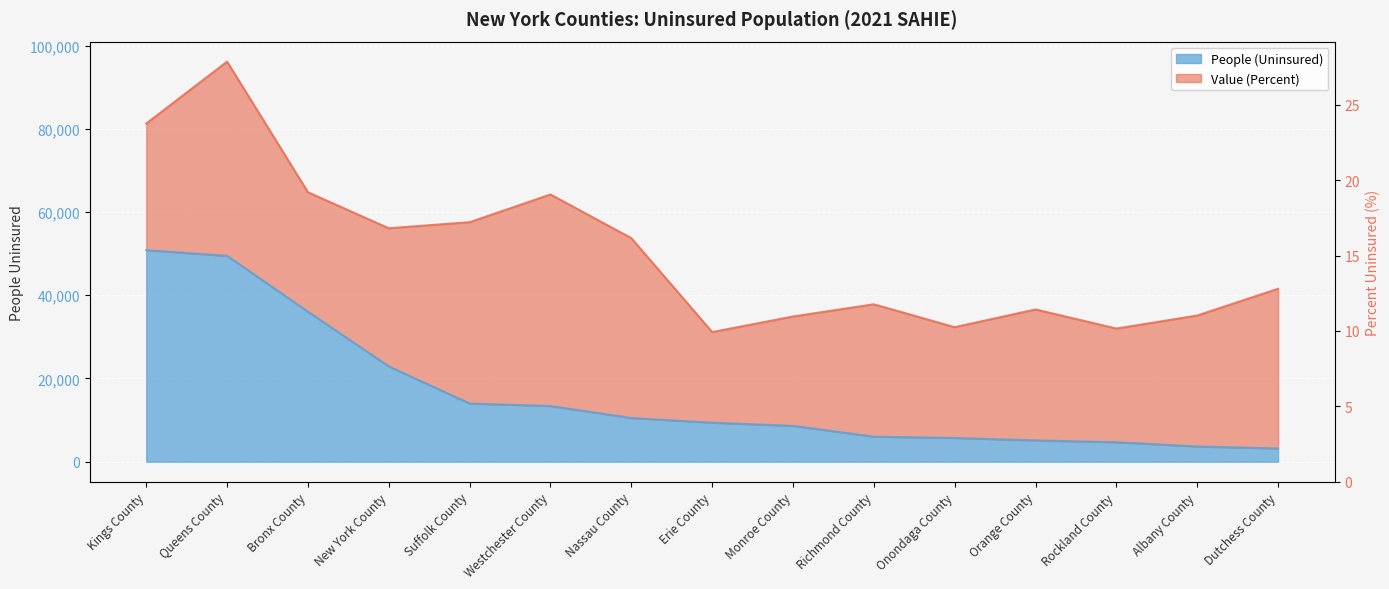

List the labels in order of value, smallest first.

Dutchess County, Albany County, Rockland County, Orange County, Onondaga County, Richmond County, Monroe County, Erie County, Nassau County, Westchester County, Suffolk County, New York County, Bronx County, Queens County, Kings County